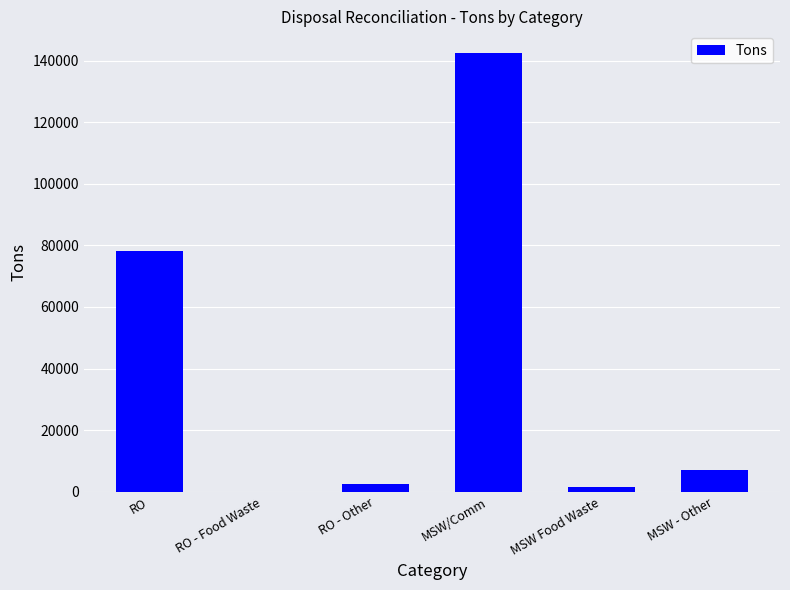

True or false: the data shows 142353.7 at MSW/Comm.

True